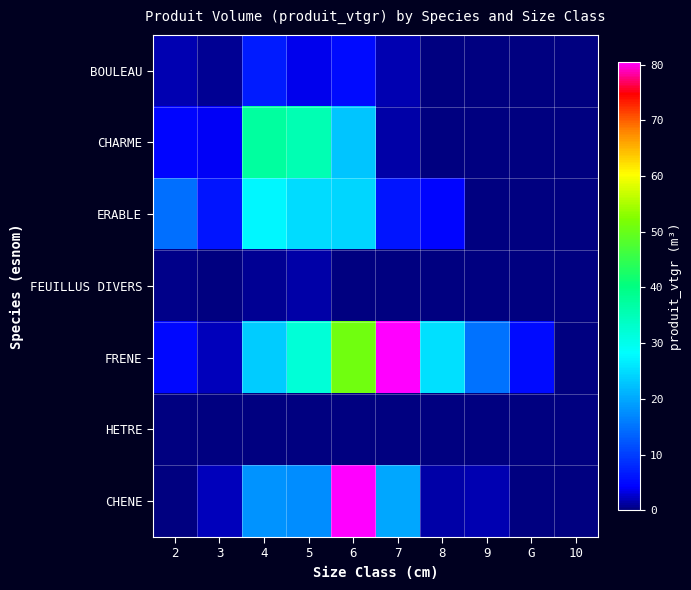

List the series in order of their peak value, lowest first.

HETRE, FEUILLUS DIVERS, BOULEAU, ERABLE, CHARME, CHENE, FRENE